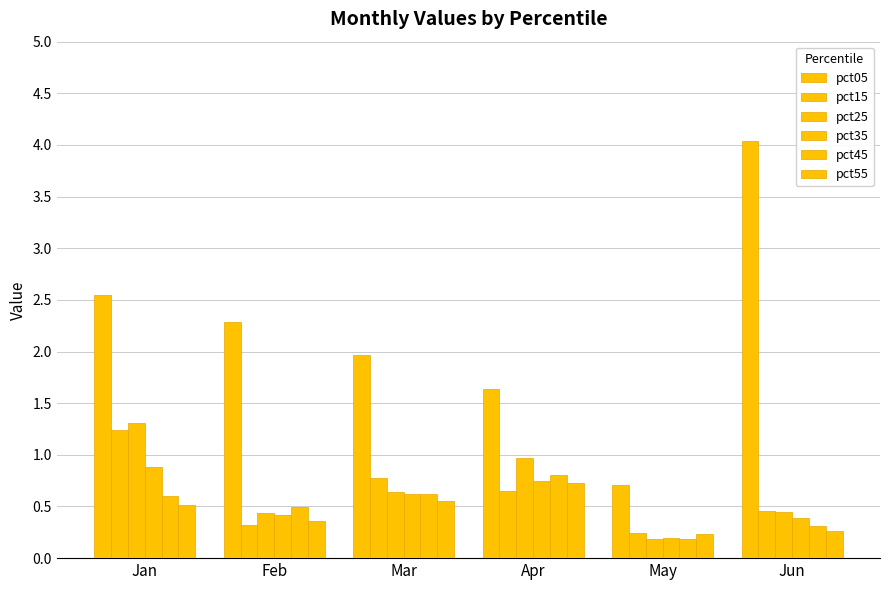

Is the value of pct05 at Jun greater than the value of pct15 at Jan?

Yes